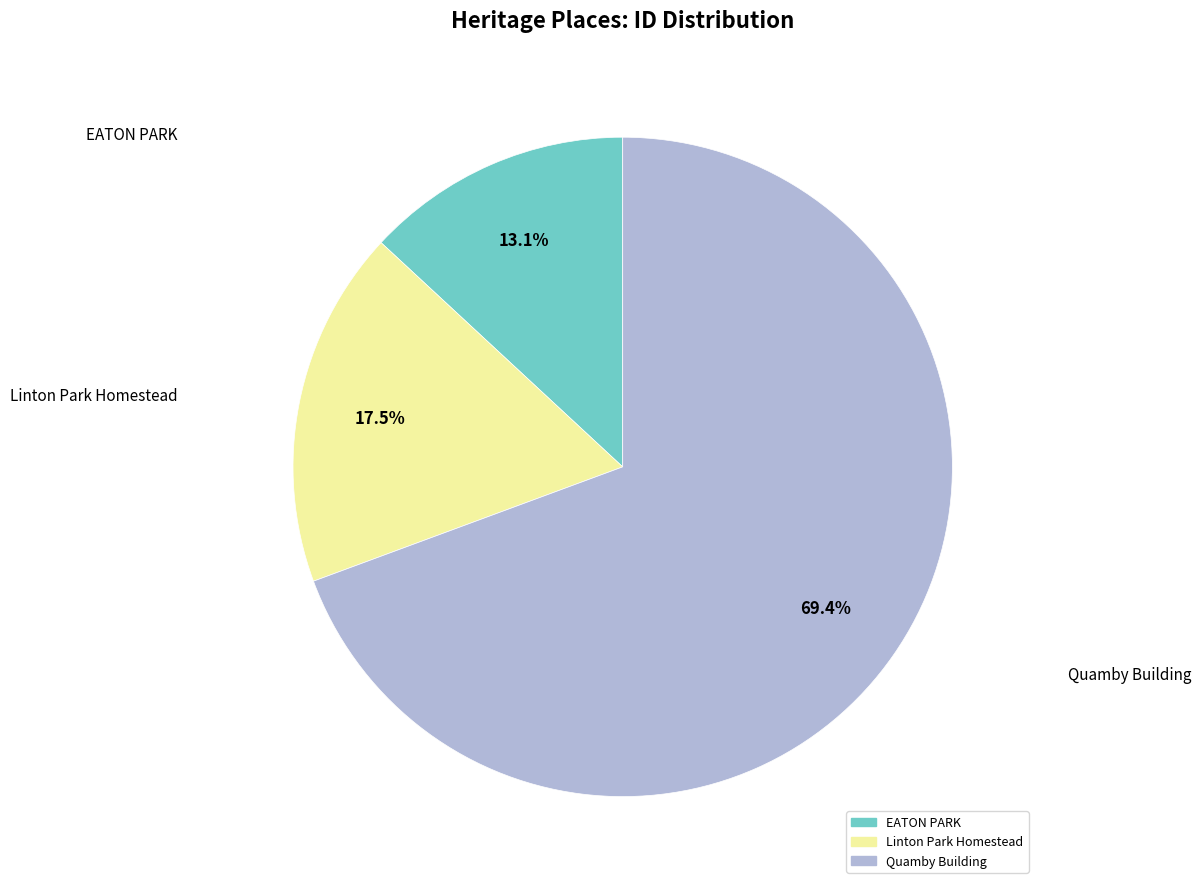

To the nearest percent, what is the average slice percentage?

33%